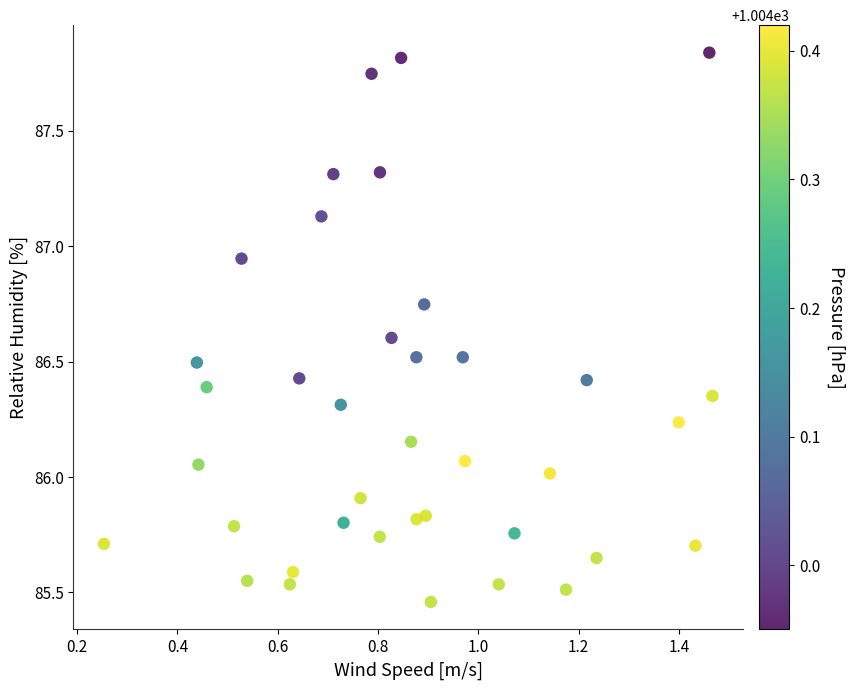

What is the range of Y values (max minus min)?

2.4